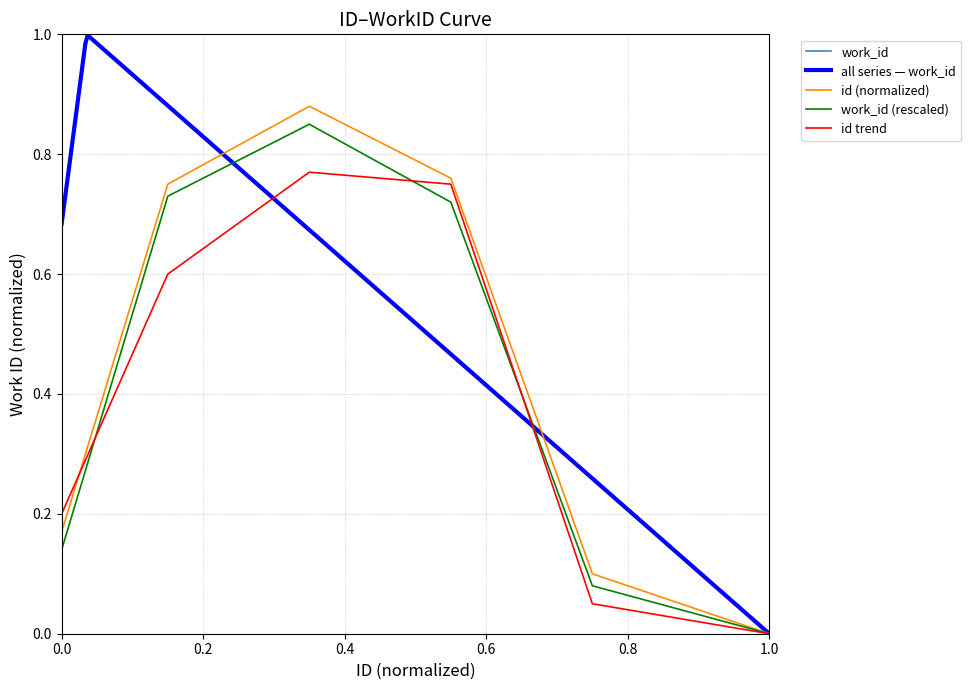

The work_id series shows 0.0 at 1.0. True or false?

True